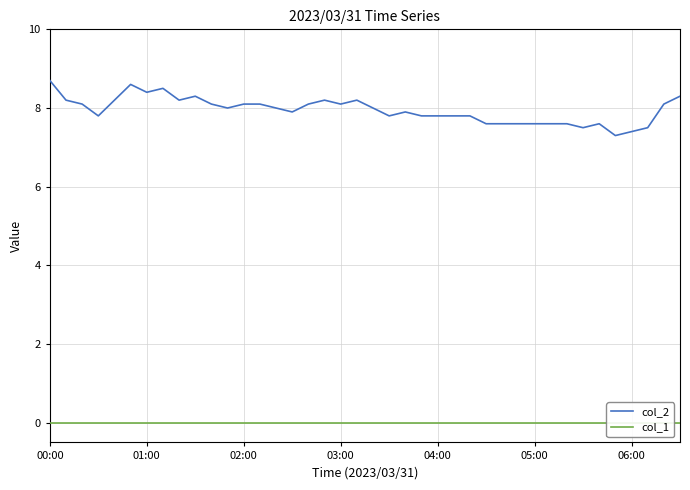

What is the value of the col_2 point at the 1st from the left?

8.7